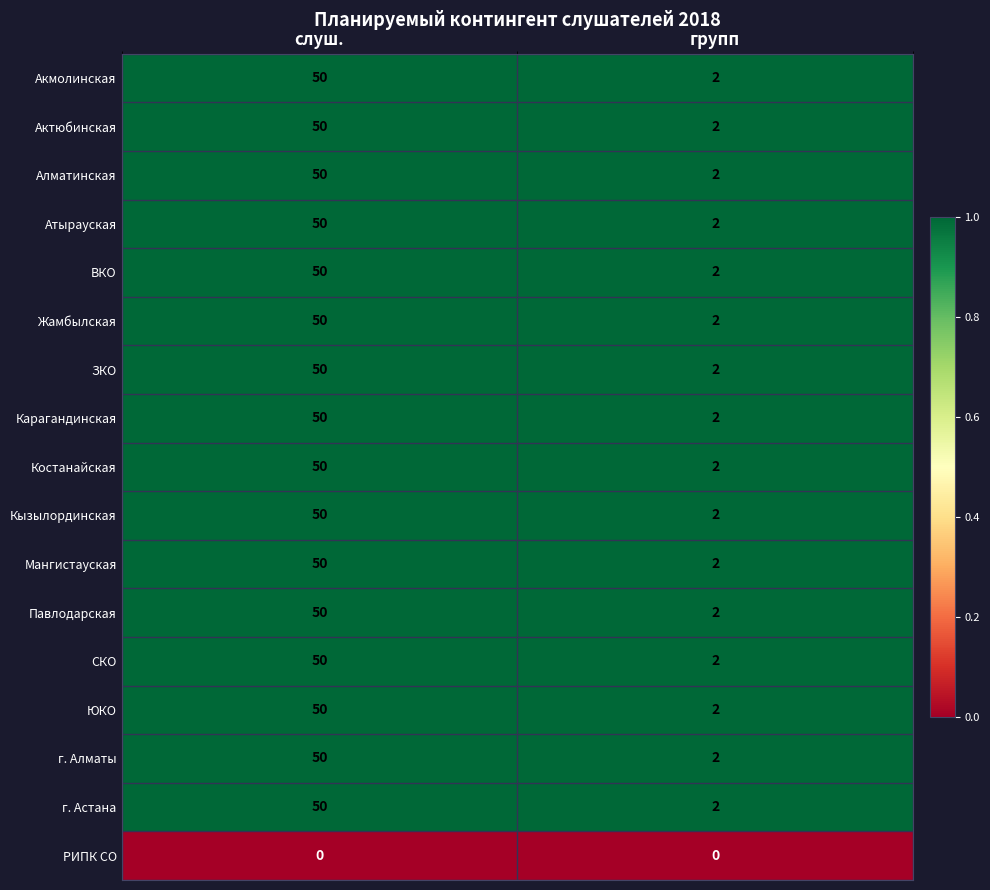

What is the difference between the ВКО values at слуш. and групп?

48